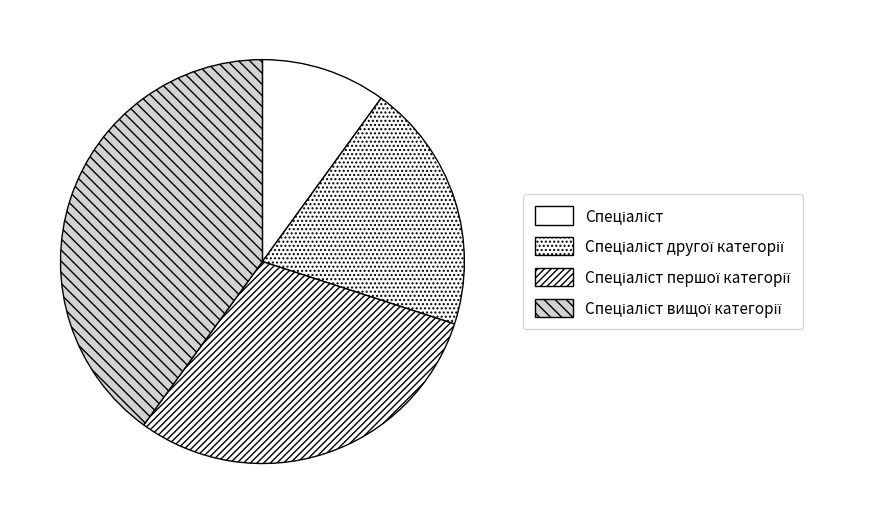

To the nearest percent, what is the average slice percentage?

25%